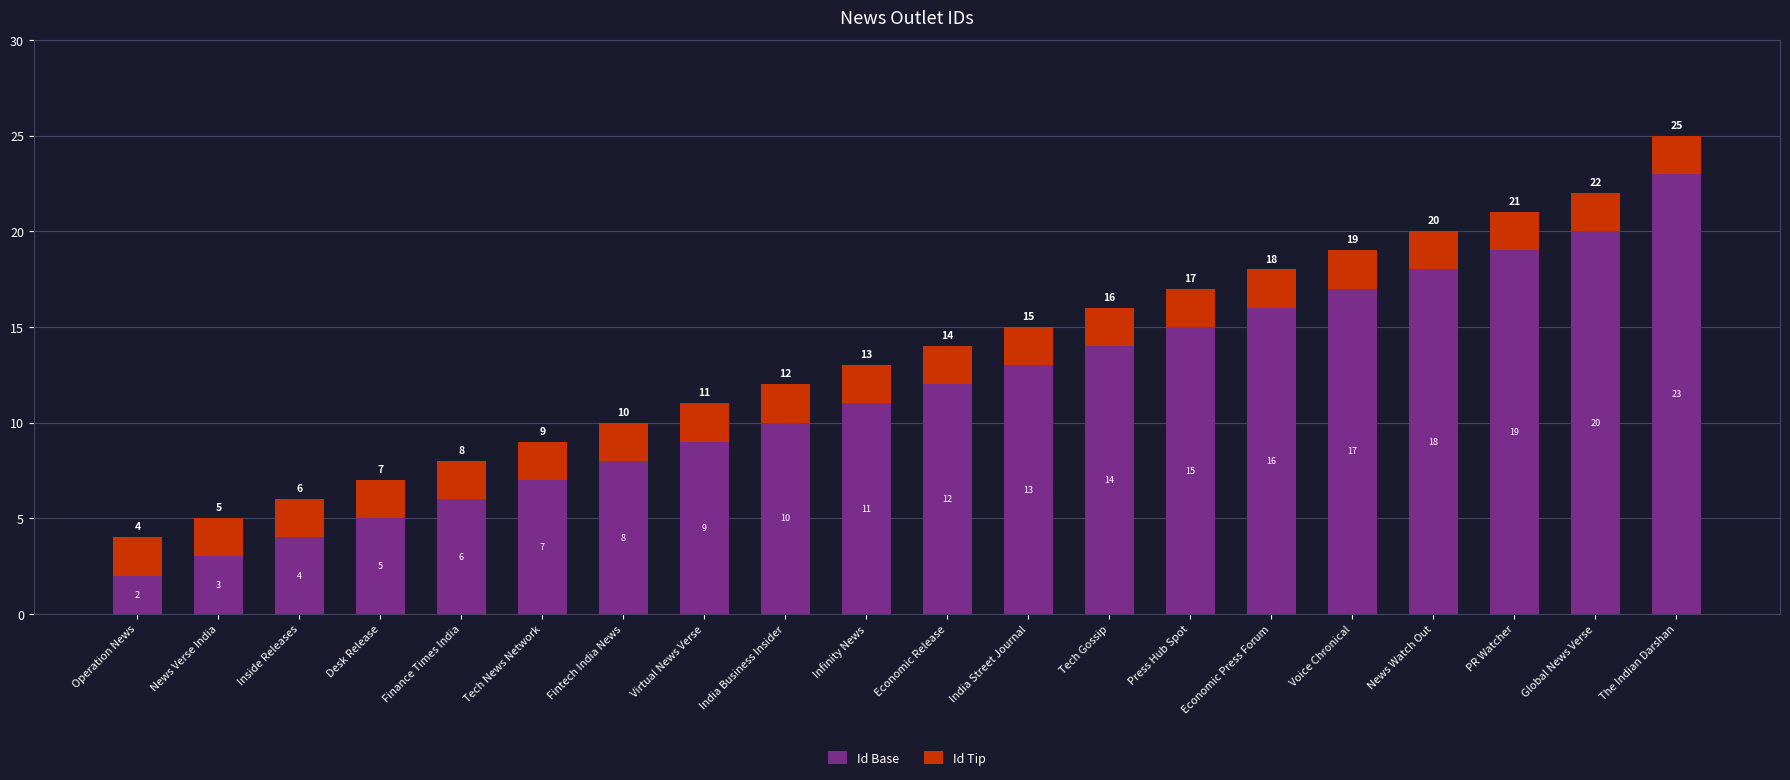

True or false: Id Base has a value of 4 at Economic Press Forum.

False